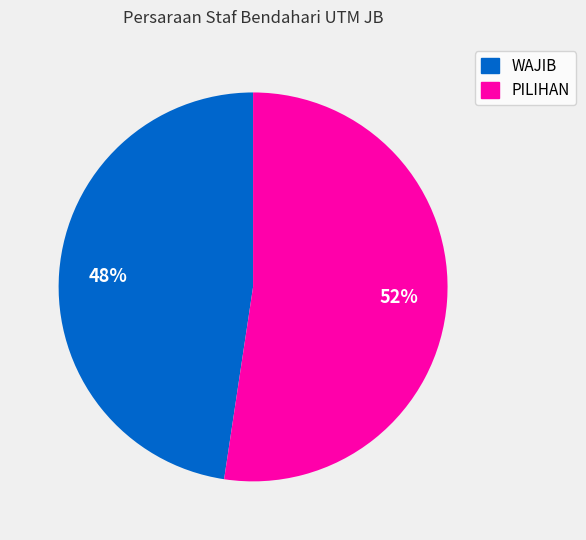

Rank the categories by value from lowest to highest.

WAJIB, PILIHAN